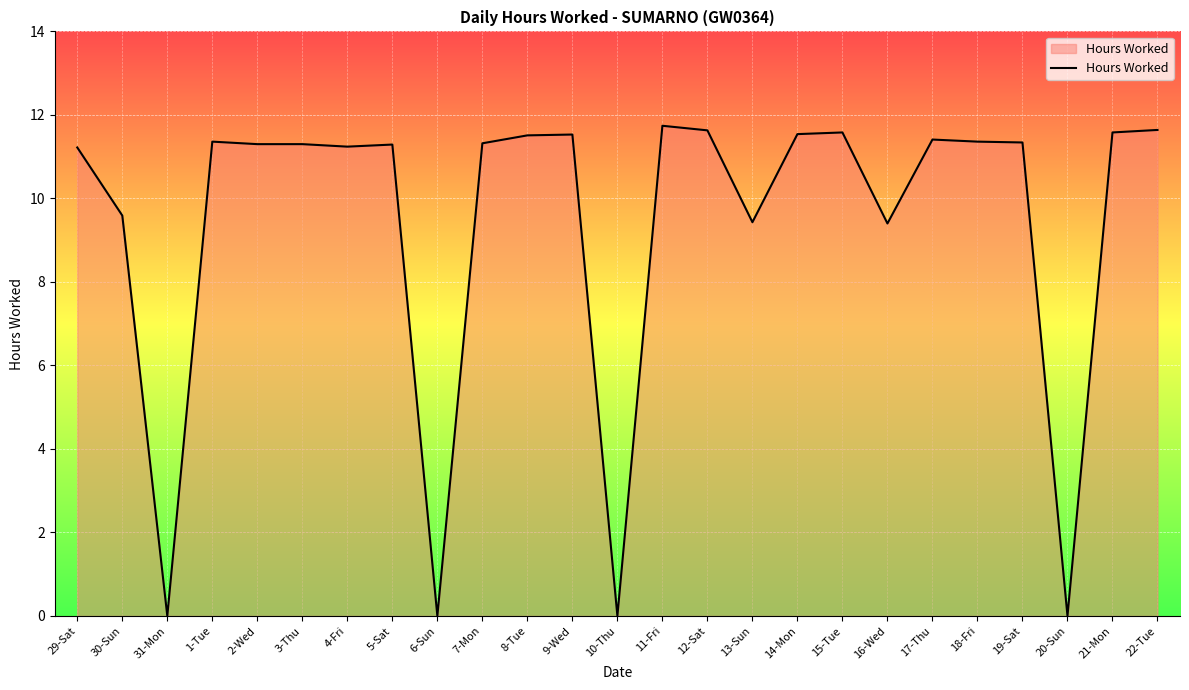

Where does the data first go above 11?

29-Sat